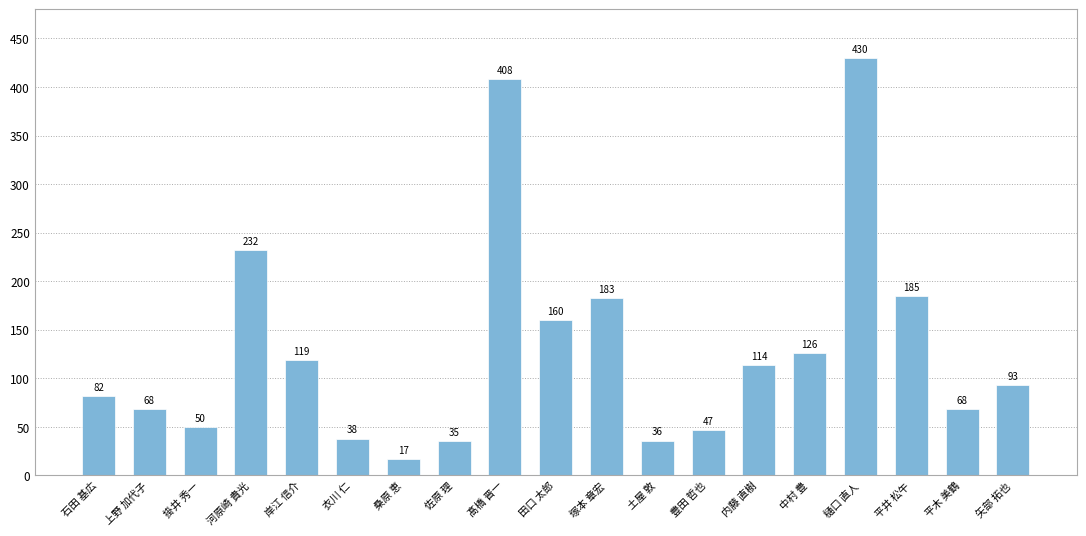

Reading right to left, list all the values displayed in this chart.

93	68	185	430	126	114	47	36	183	160	408	35	17	38	119	232	50	68	82